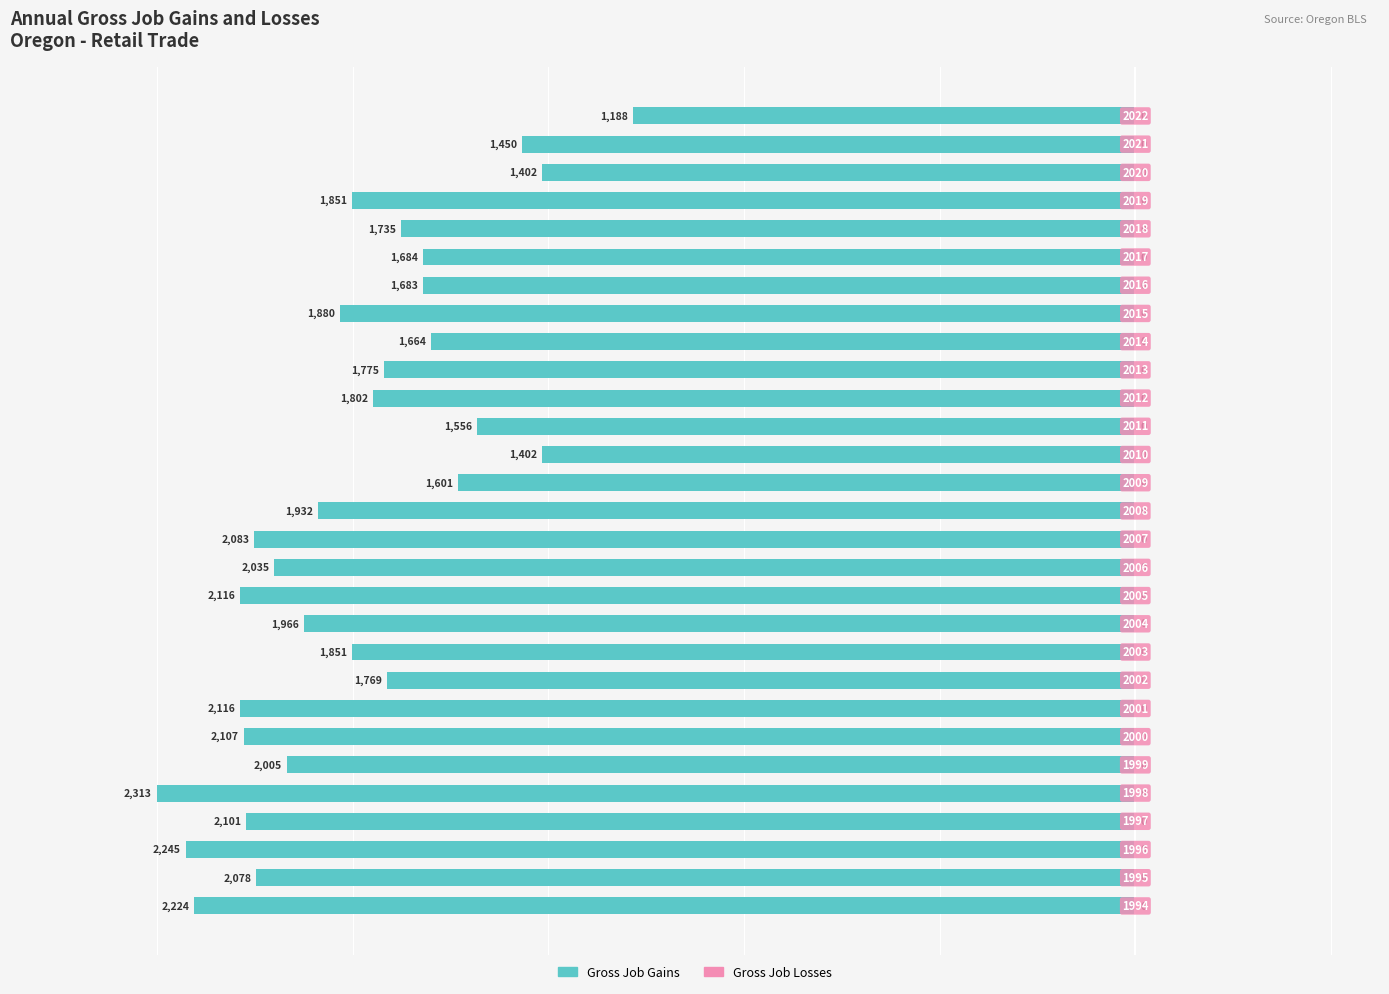

Are the bars horizontal?

Yes